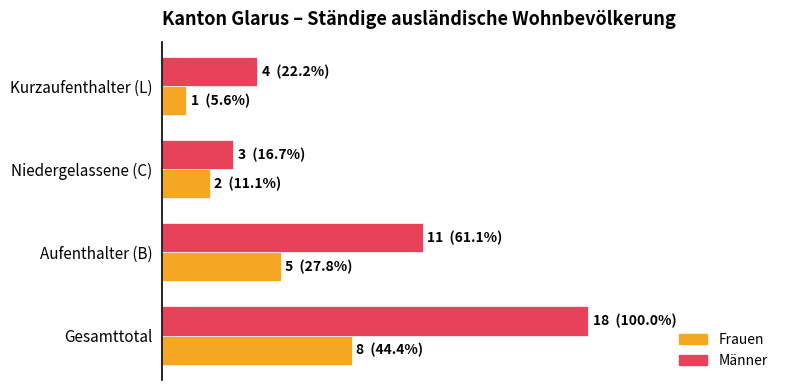

What are all the series names shown in the legend?

Frauen, Männer